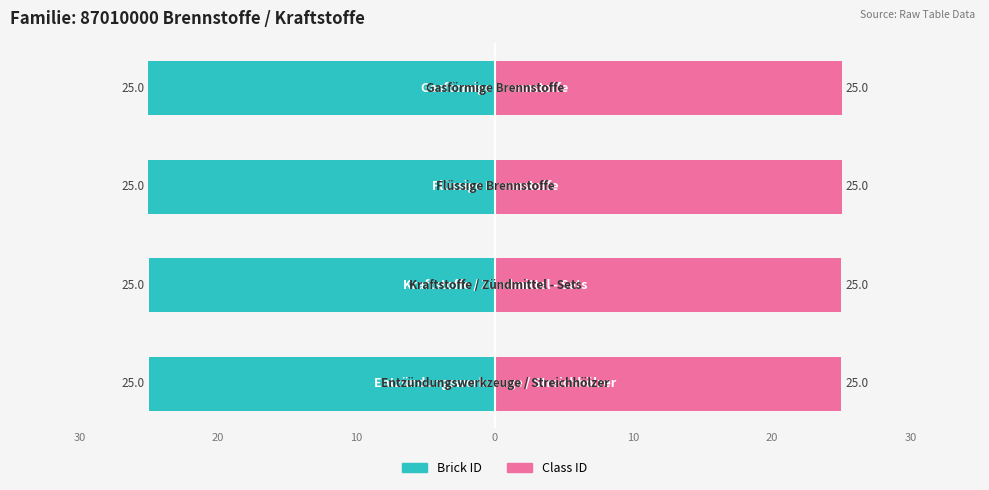

What are all the series names shown in the legend?

Brick ID, Class ID